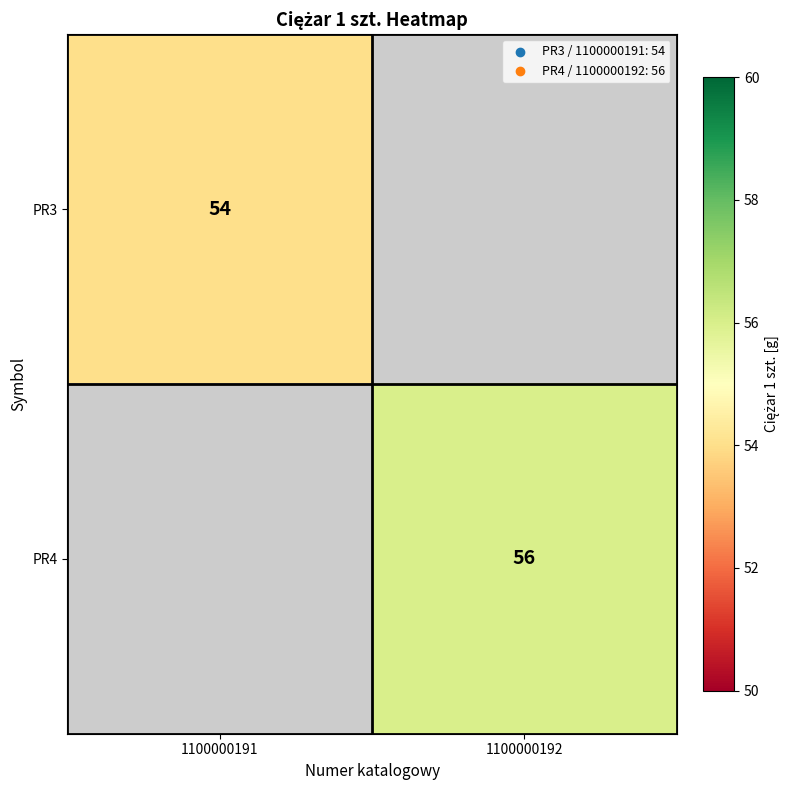

The PR4 series shows 81 at 1100000192. True or false?

False